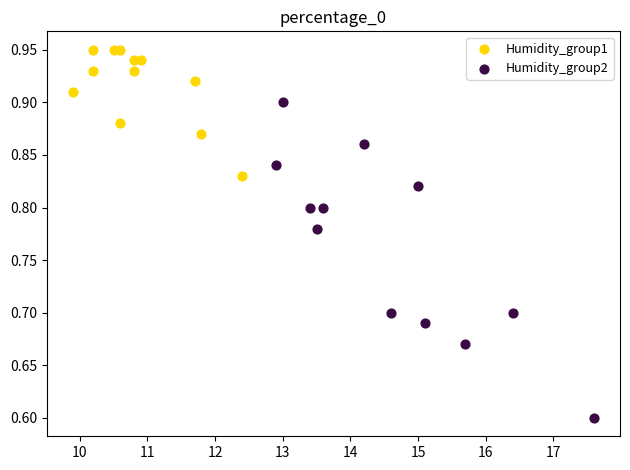

Which series has the largest Y range (max minus min)?

Humidity_group2